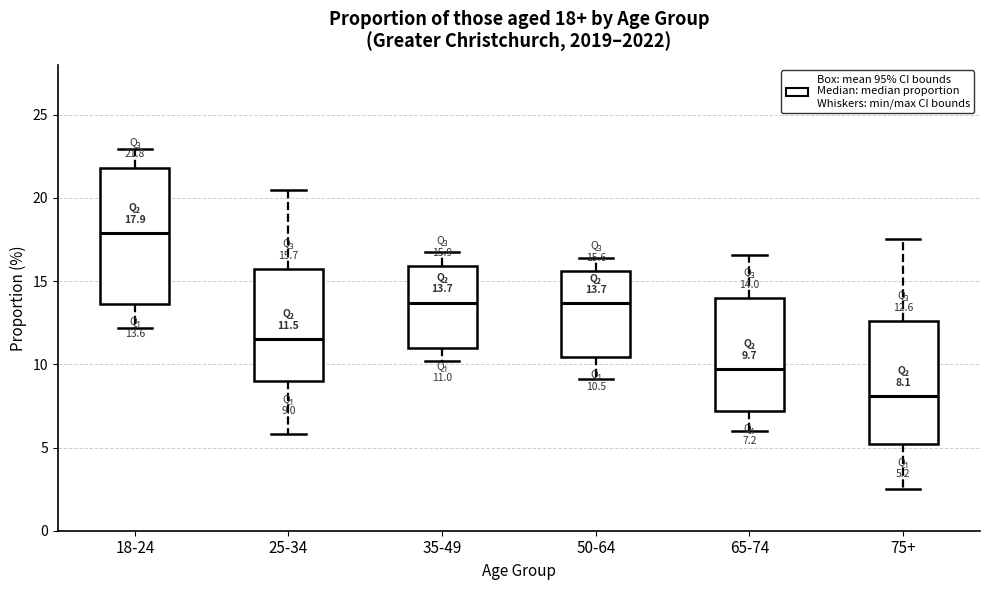

Comparing the boxes themselves (not the whiskers), which one is the tallest?

18-24